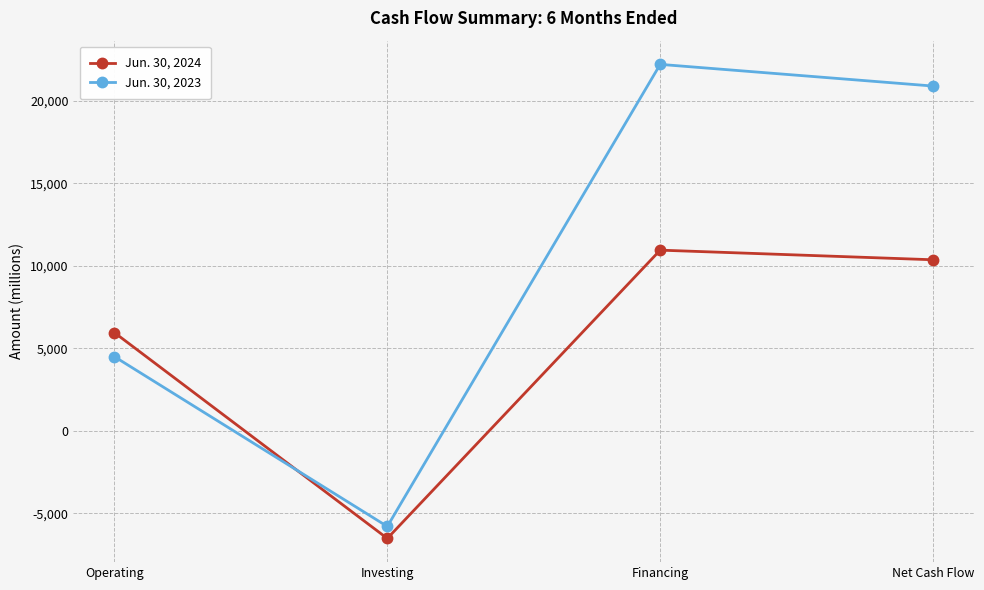

The Jun. 30, 2023 series shows 22212 at Financing. True or false?

True